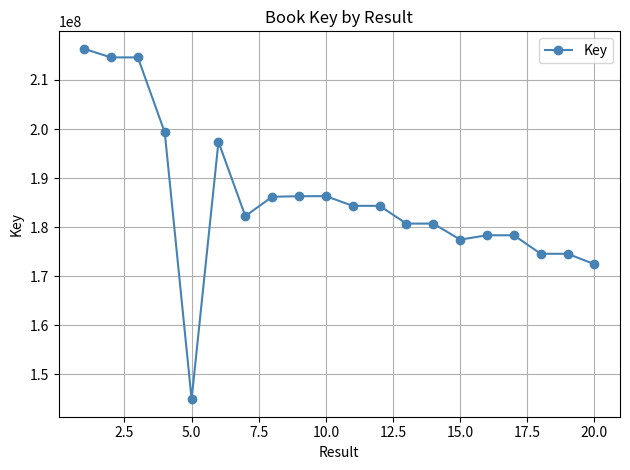

What is the minimum value shown in the chart?

144883324